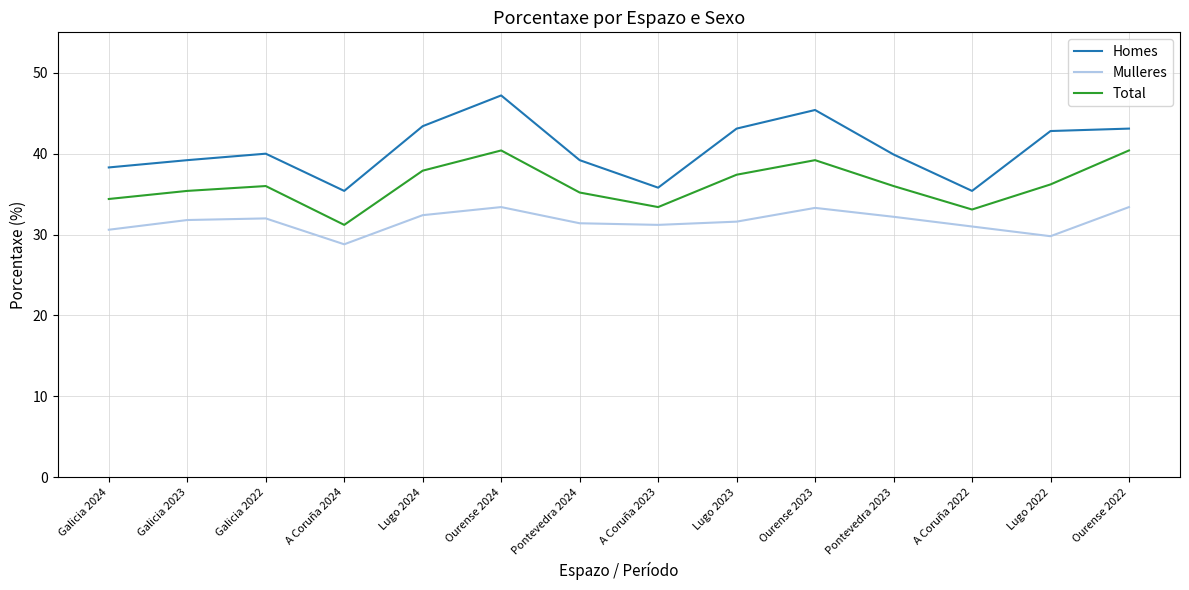

List the series in order of their overall mean, highest first.

Homes, Total, Mulleres